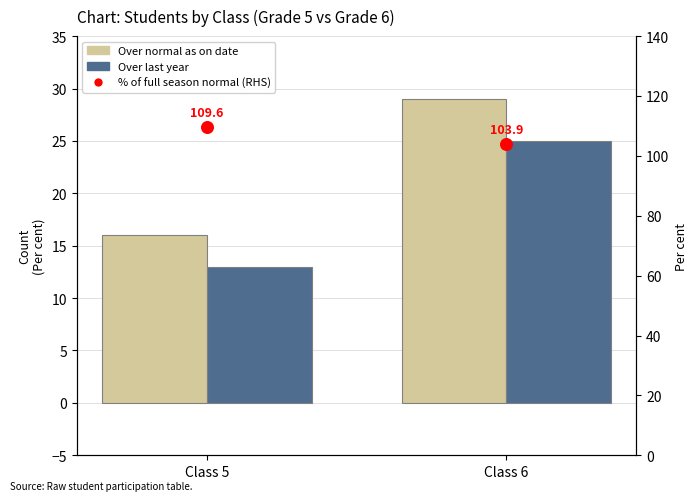

At which category is the sum across all series the highest?

Class 6